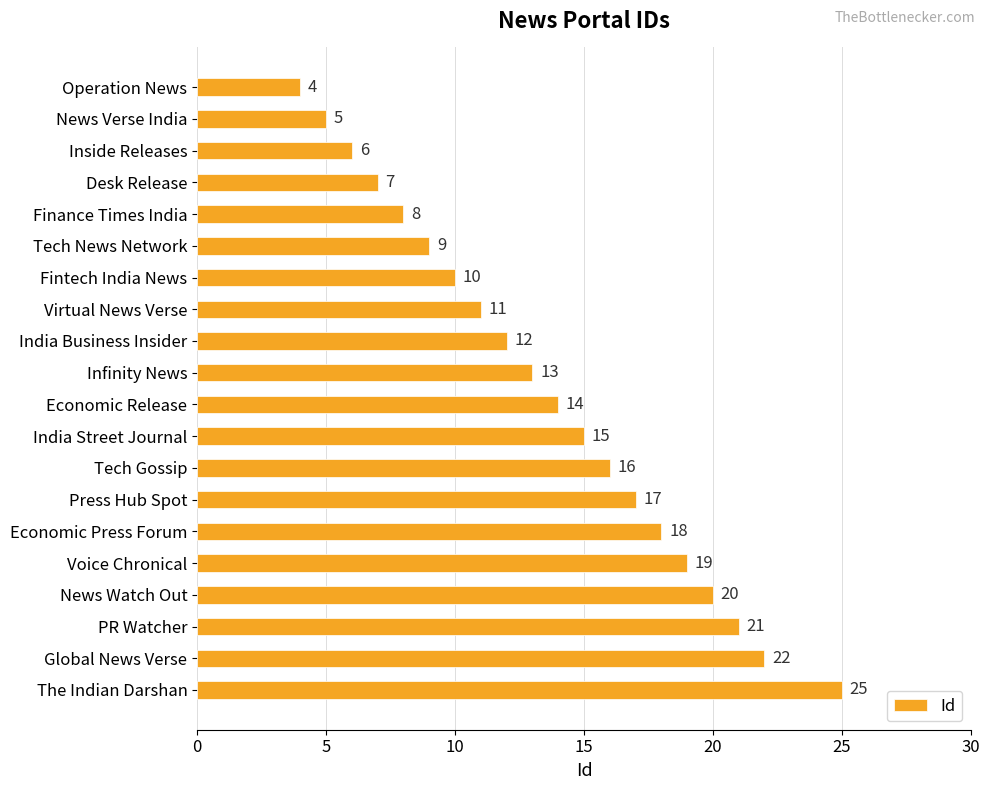

Between Operation News and Economic Release, which is larger?

Economic Release